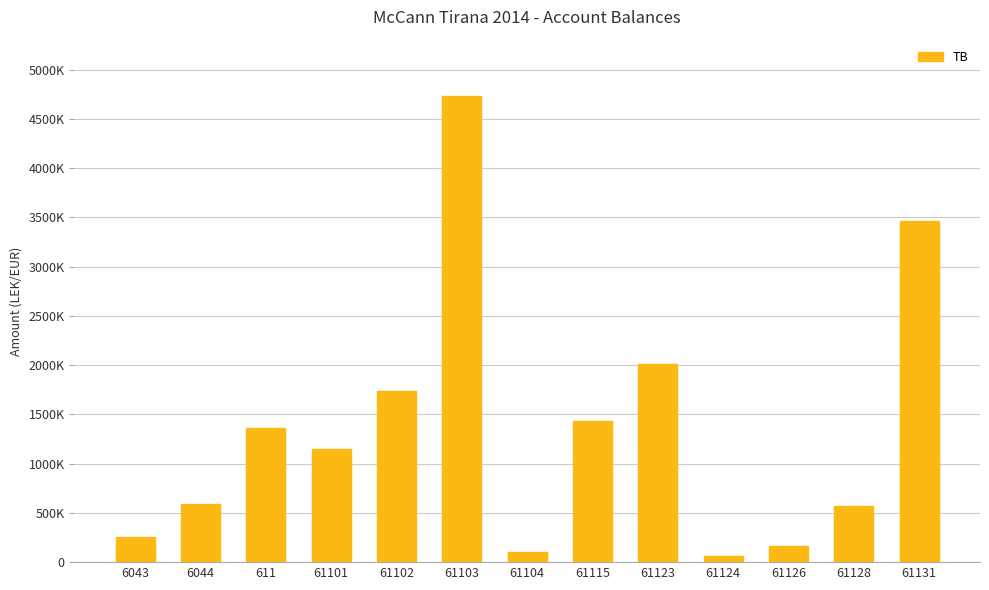

True or false: the data shows 131598.3 at 61128.

False